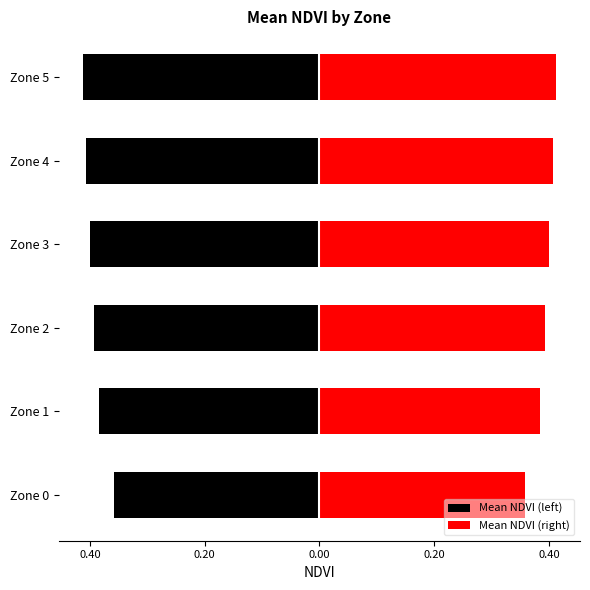

True or false: Mean NDVI (left) has a value of -0.4 at Zone 3.

True